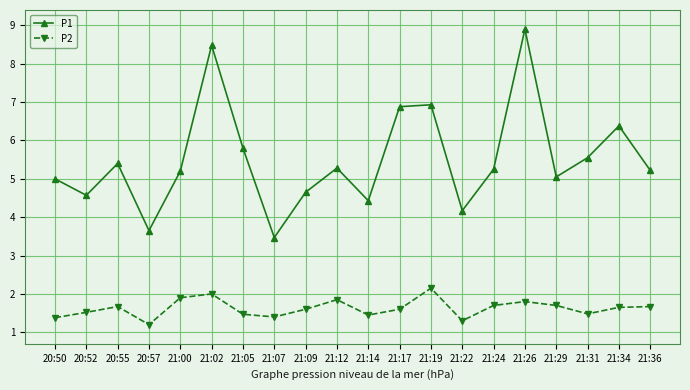

What is the difference between the second highest and second lowest values in the P2 series?

0.7